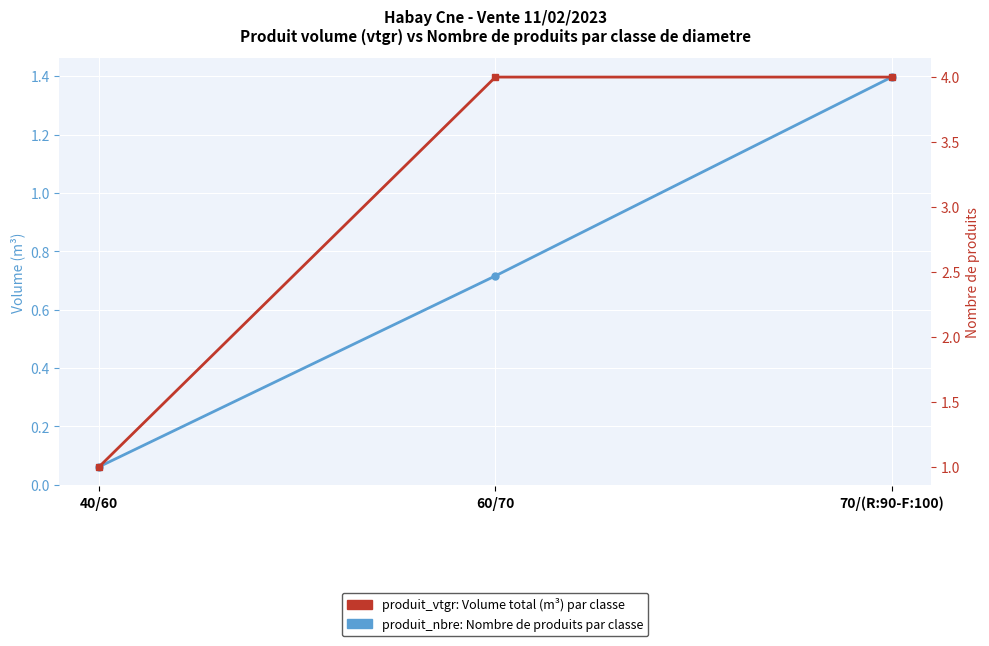

The value of produit_nbre (Nombre) at 40/60 is 0.2. True or false?

False